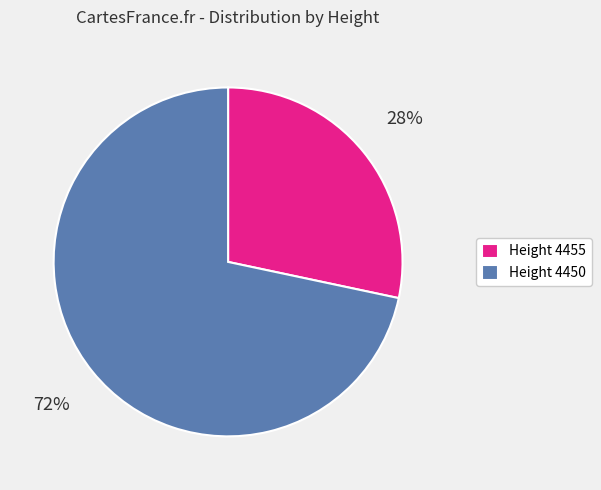

What percentage is the Height 4455 slice, to the nearest percent?

28%